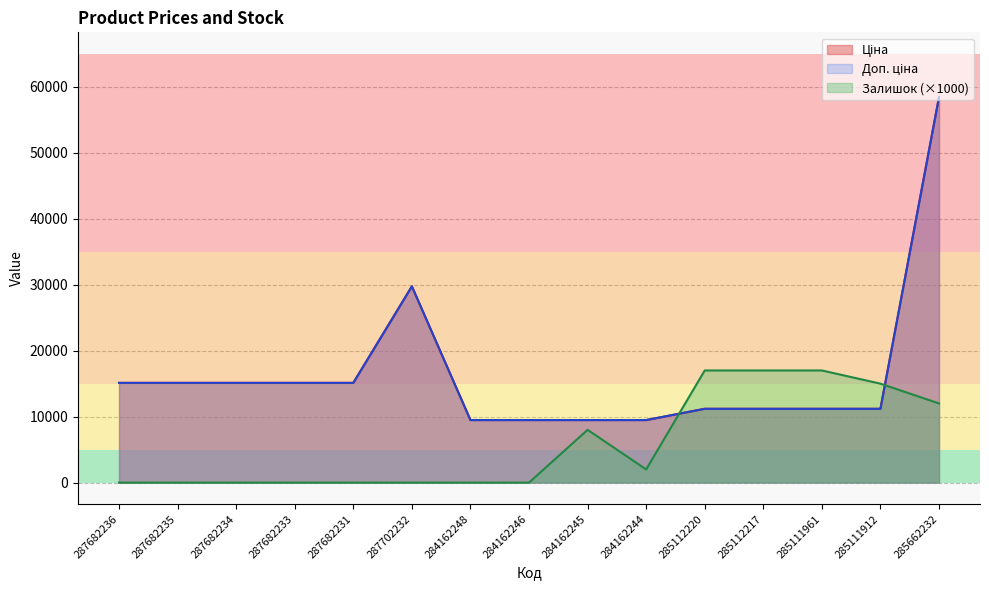

List the labels in order of Доп. ціна value, largest first.

285662232, 287702232, 287682236, 287682235, 287682234, 287682233, 287682231, 285112220, 285112217, 285111961, 285111912, 284162248, 284162246, 284162245, 284162244